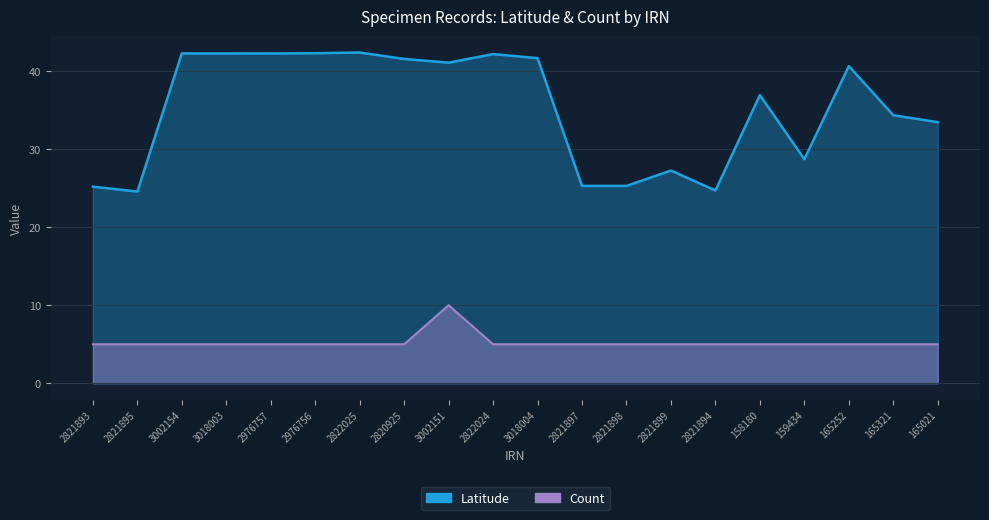

What is the difference between the highest and lowest values at 2822024?

37.2